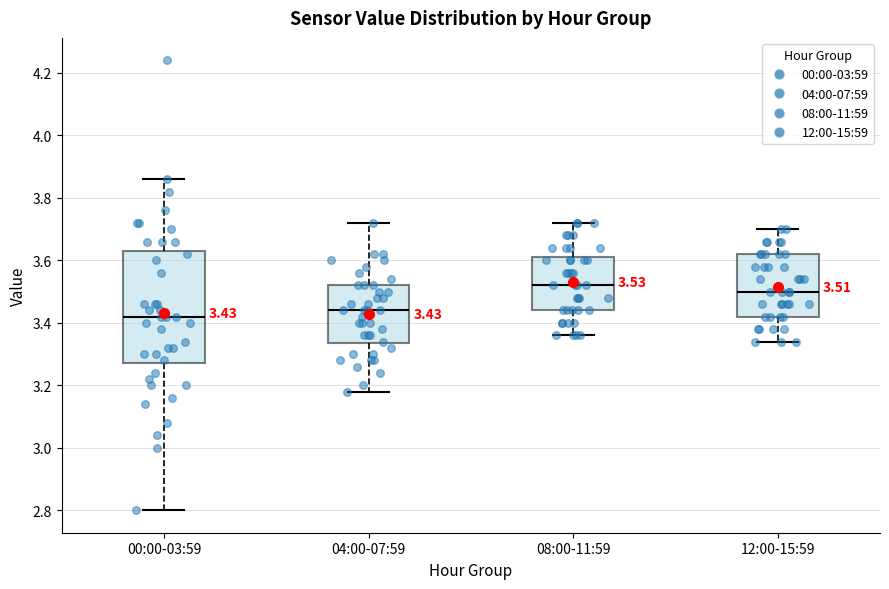

Which box's median line is the highest?

08:00-11:59